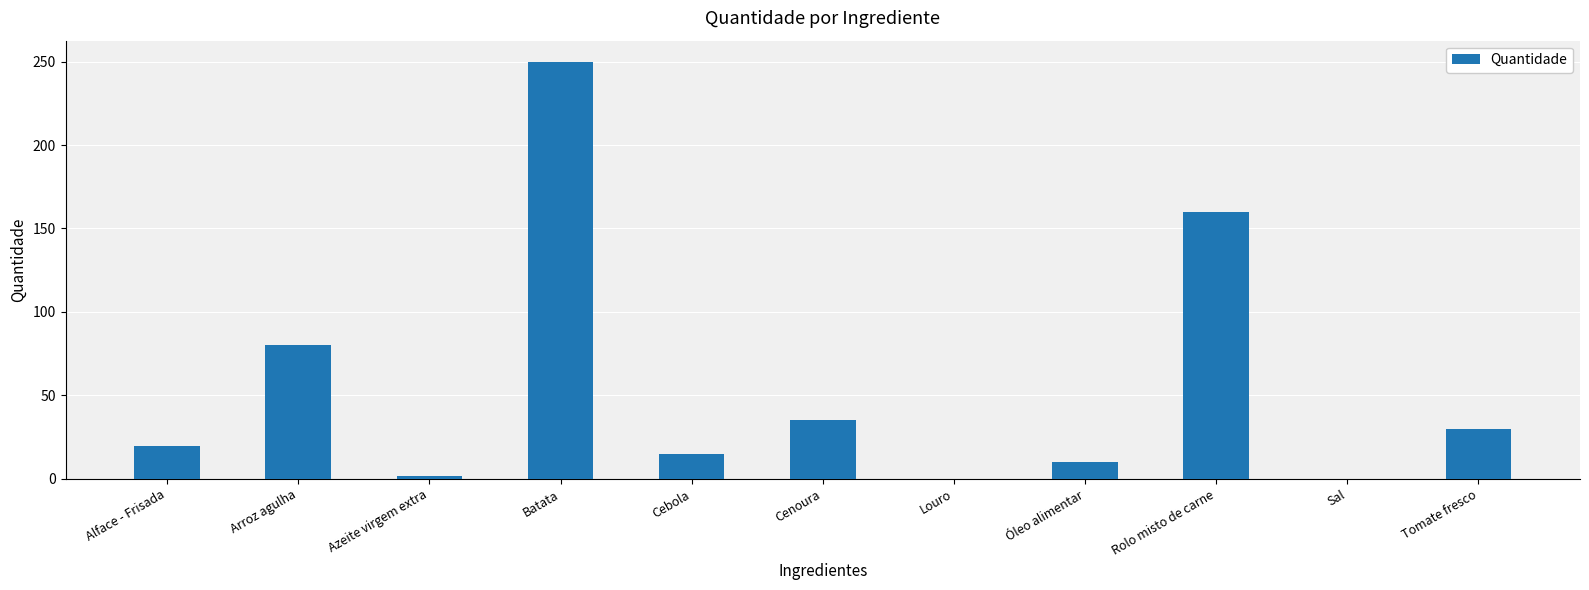

Is it true that the value at Batata is 404.4?

False